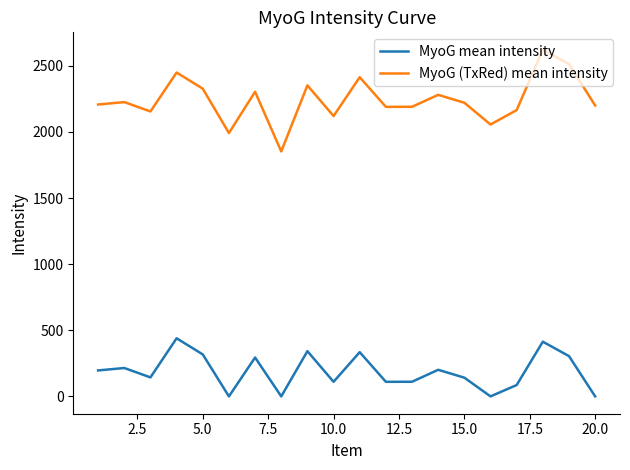

Which series has the largest total across all categories?

MyoG (TxRed) mean intensity